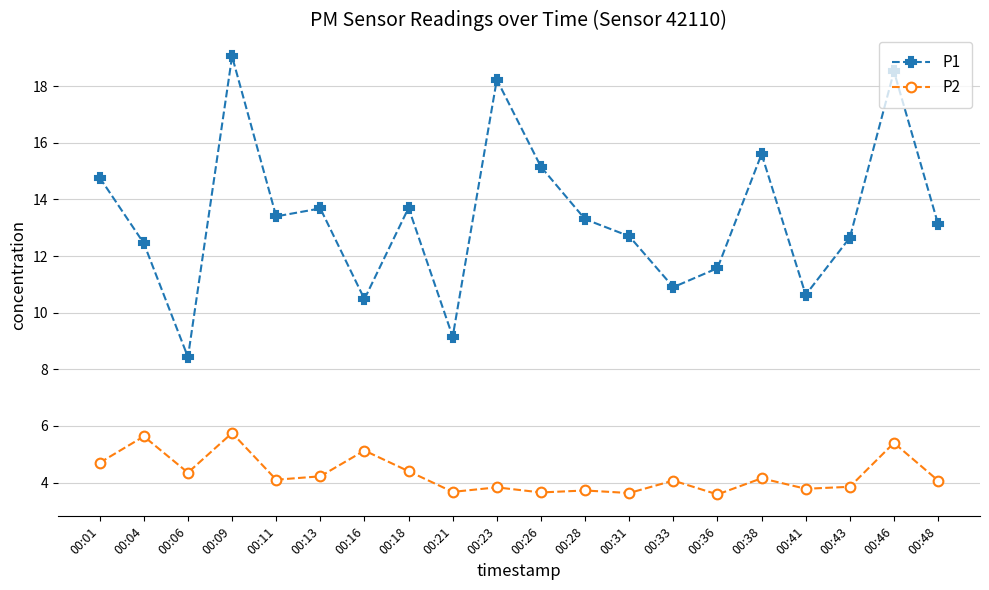

How many data points in P1 are less than 13?

9